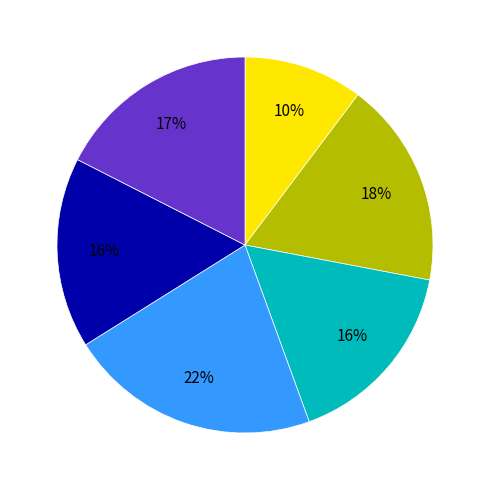

To the nearest percent, what is the average slice percentage?

17%